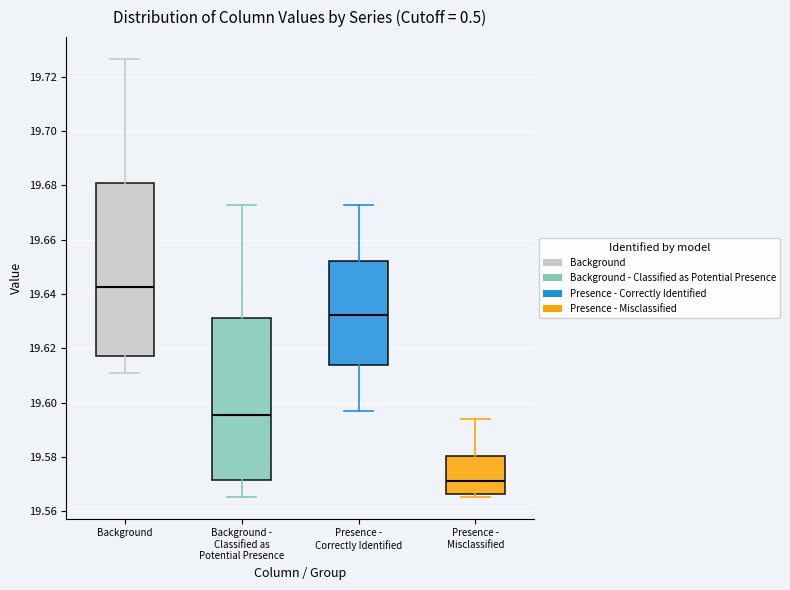

Reading left to right, transcribe this box plot: for each box, give where its median line is, the range the box spans, and where its two whiskers end, as read against the y-axis. The values are not printed on the chart, so give them approximately, as read against the axis.

Background: median 19.642, box 19.618 to 19.680, whiskers 19.610 to 19.726
Background - Classified as Potential Presence: median 19.596, box 19.572 to 19.632, whiskers 19.566 to 19.672
Presence - Correctly Identified: median 19.632, box 19.614 to 19.652, whiskers 19.598 to 19.672
Presence - Misclassified: median 19.572, box 19.566 to 19.580, whiskers 19.566 (just below the box's lower edge) to 19.594